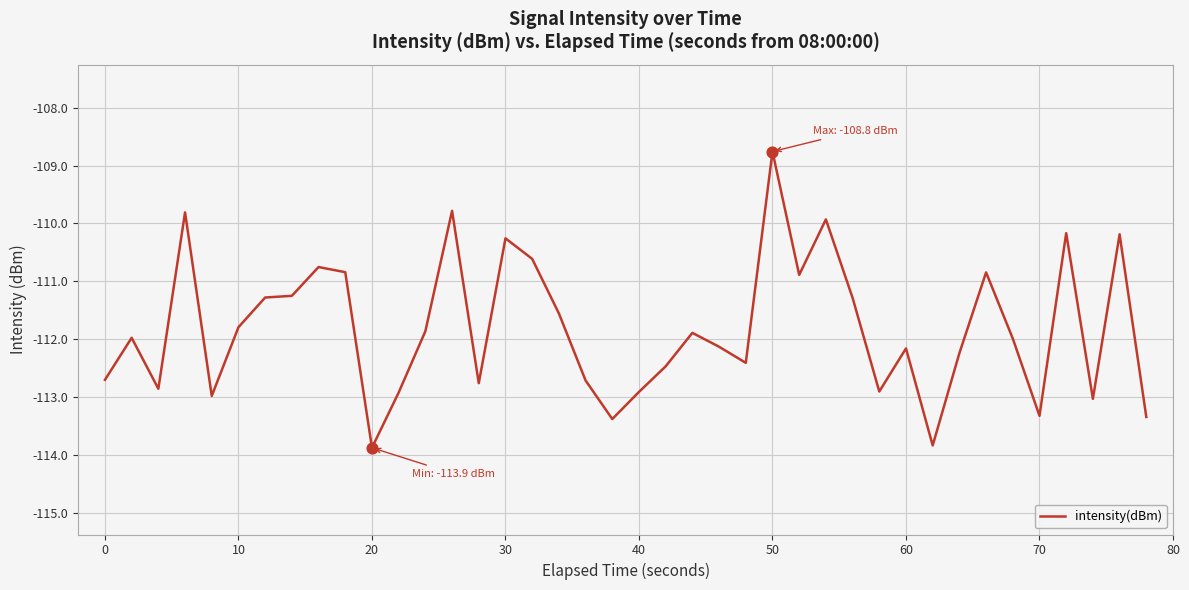

What is the greatest value displayed?

-108.8